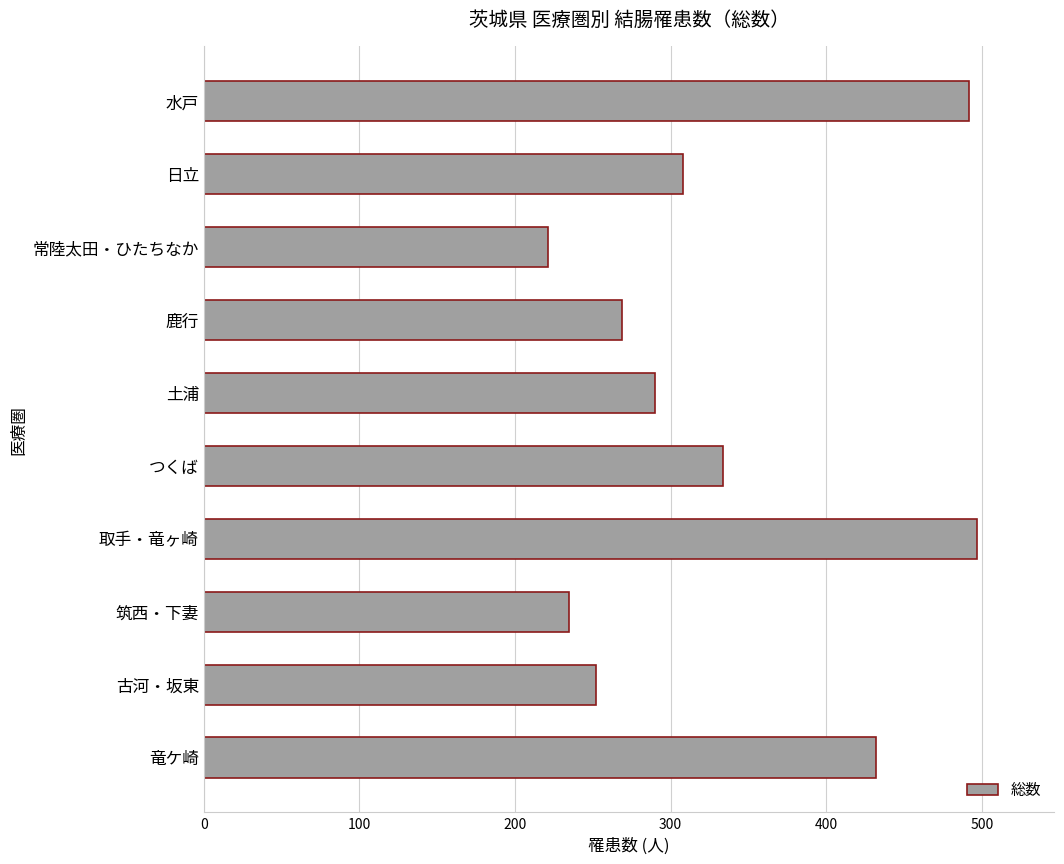

Reading top to bottom, extract all data points from this chart.

水戸=492	日立=308	常陸太田・ひたちなか=221	鹿行=269	土浦=290	つくば=334	取手・竜ヶ崎=497	筑西・下妻=235	古河・坂東=252	竜ケ崎=432